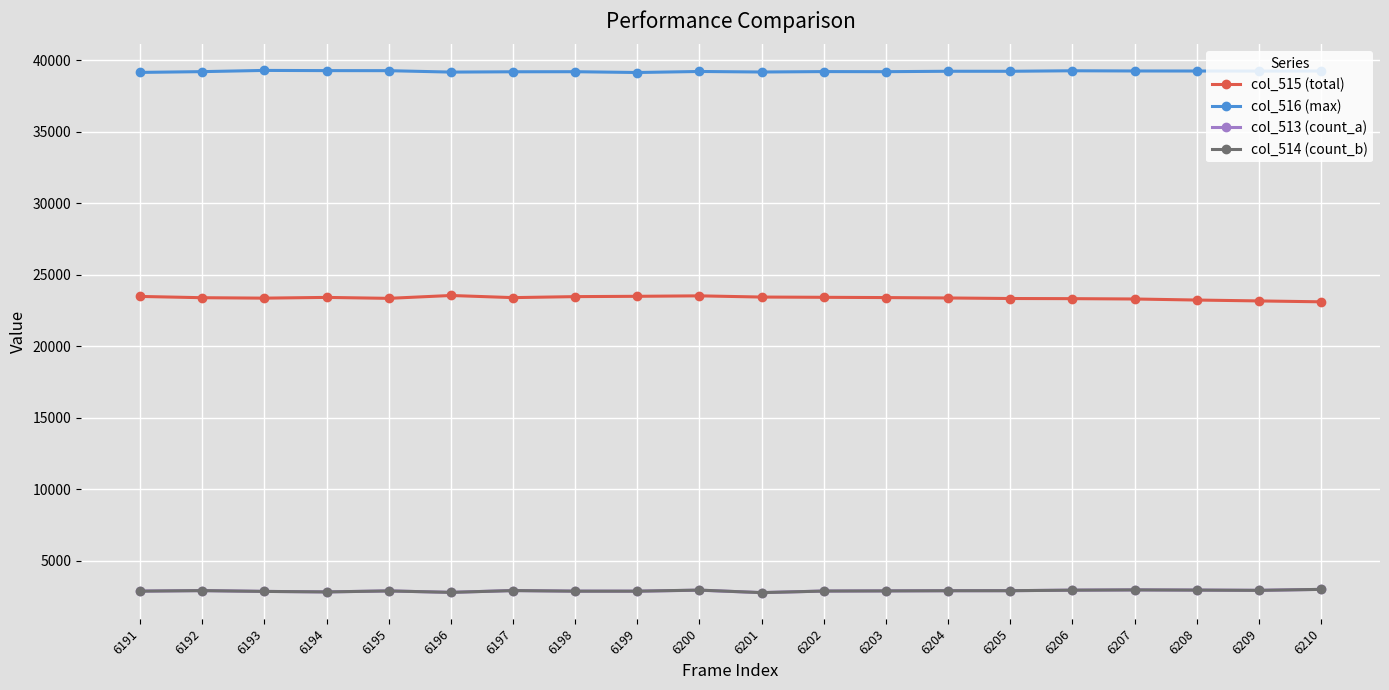

At how many categories does at least one series exceed 4943?

20